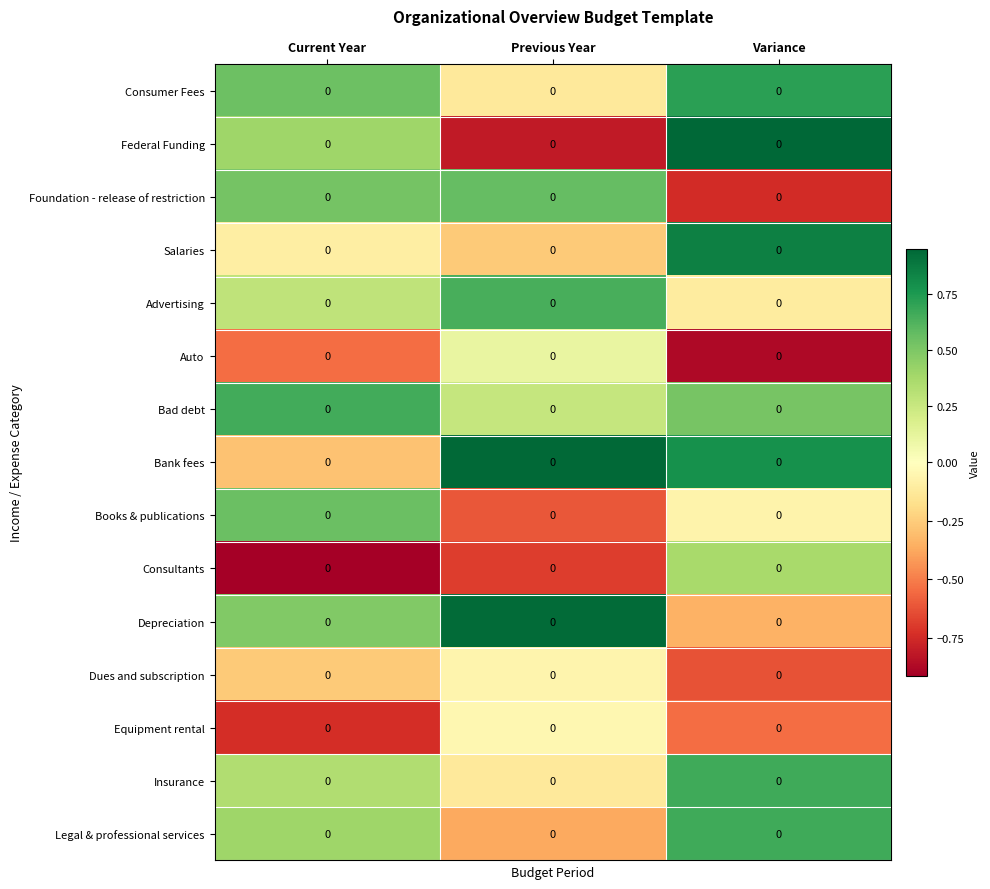

Which has a higher value, Current Year or Variance?

Variance